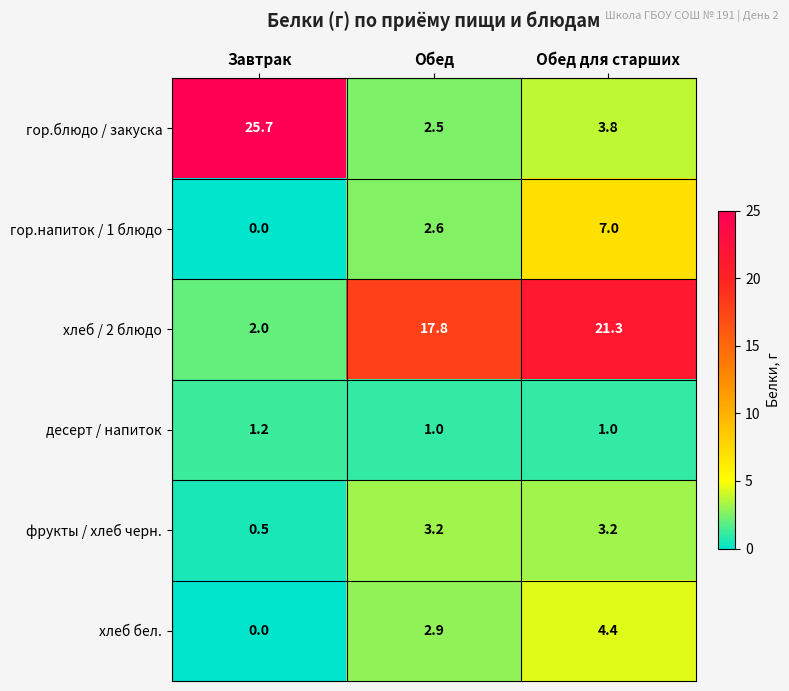

Rank the series by their maximum value, from highest to lowest.

гор.блюдо / закуска, хлеб / 2 блюдо, гор.напиток / 1 блюдо, хлеб бел., фрукты / хлеб черн., десерт / напиток